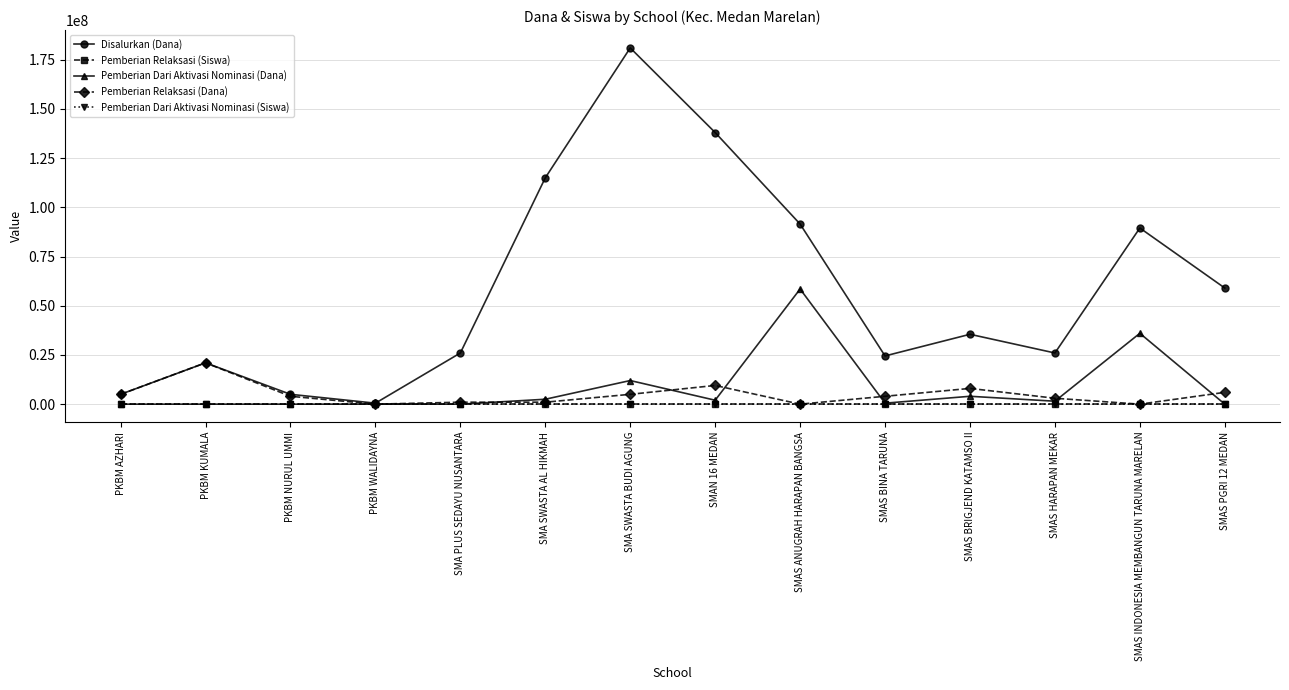

Does the chart have visible grid lines?

Yes